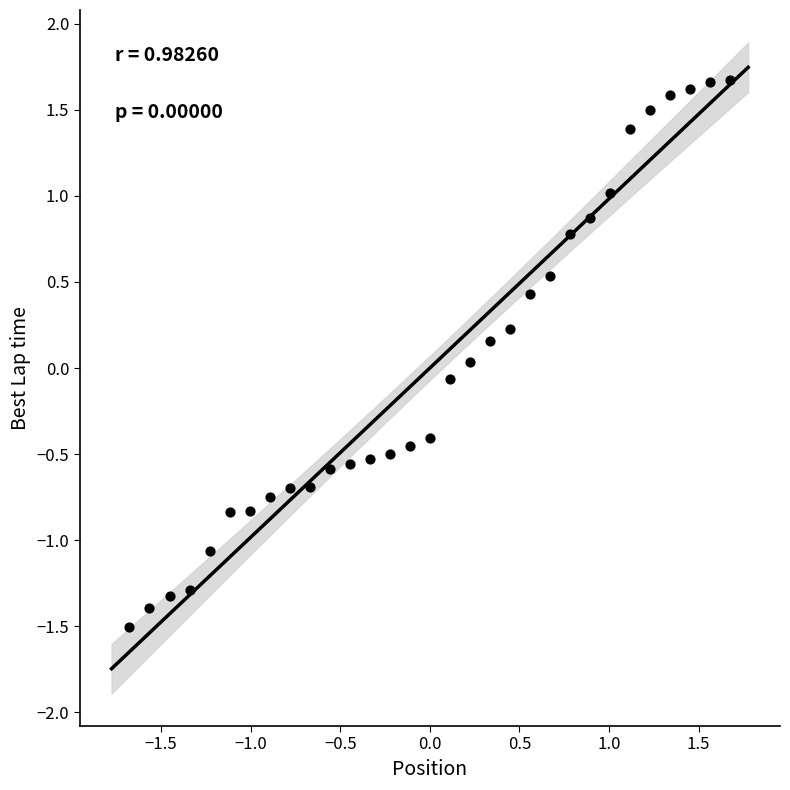

What is the range of X values (max minus min)?

3.4